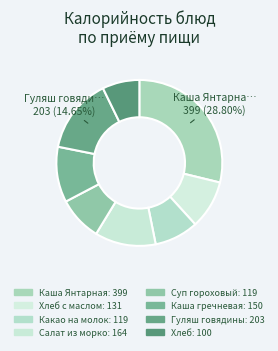

How many slices are in this pie chart?

8